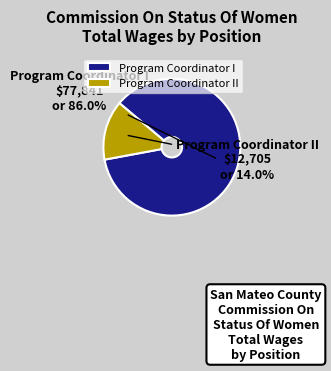

Between Program Coordinator I and Program Coordinator II, which is larger?

Program Coordinator I